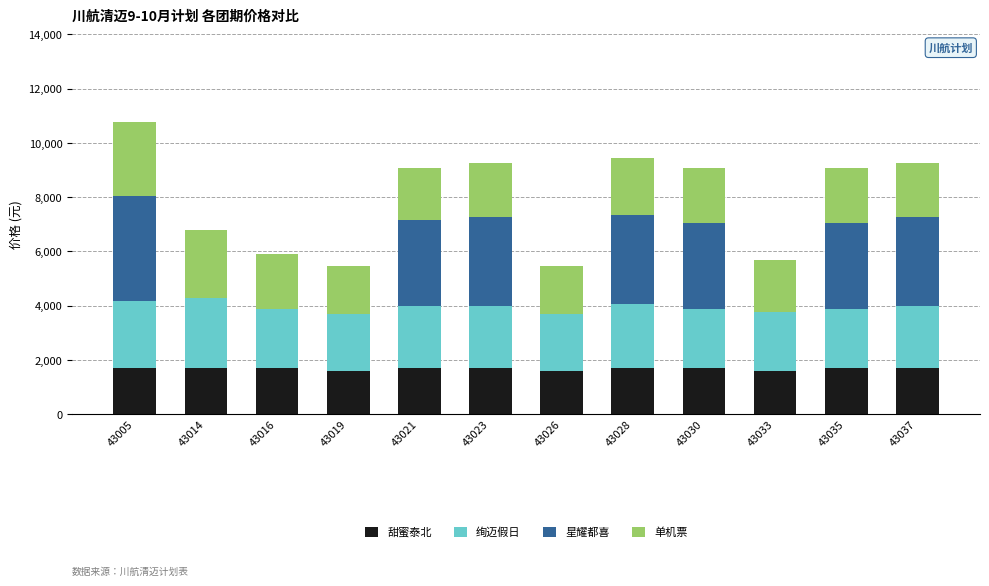

How many distinct data groups are displayed?

4